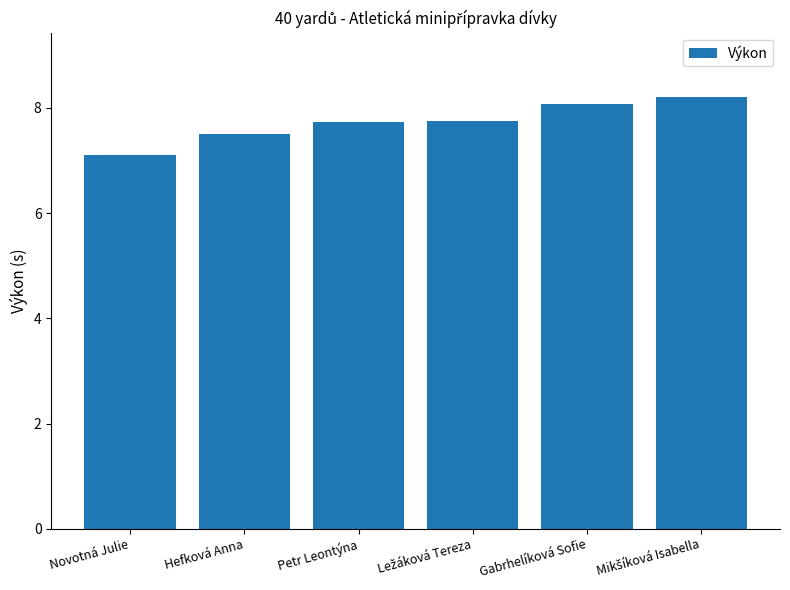

Read the value at Novotná Julie.

7.1